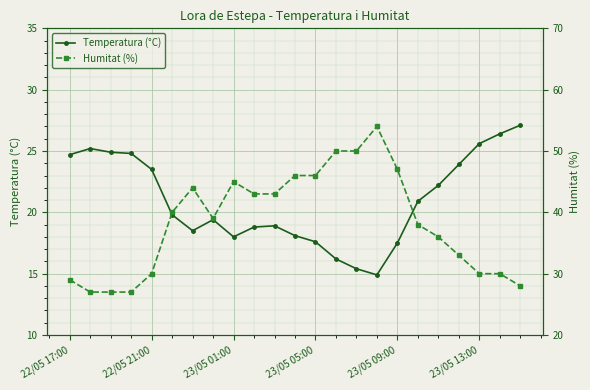

True or false: Humitat (%) and Temperatura (°C) cross at least once.

False